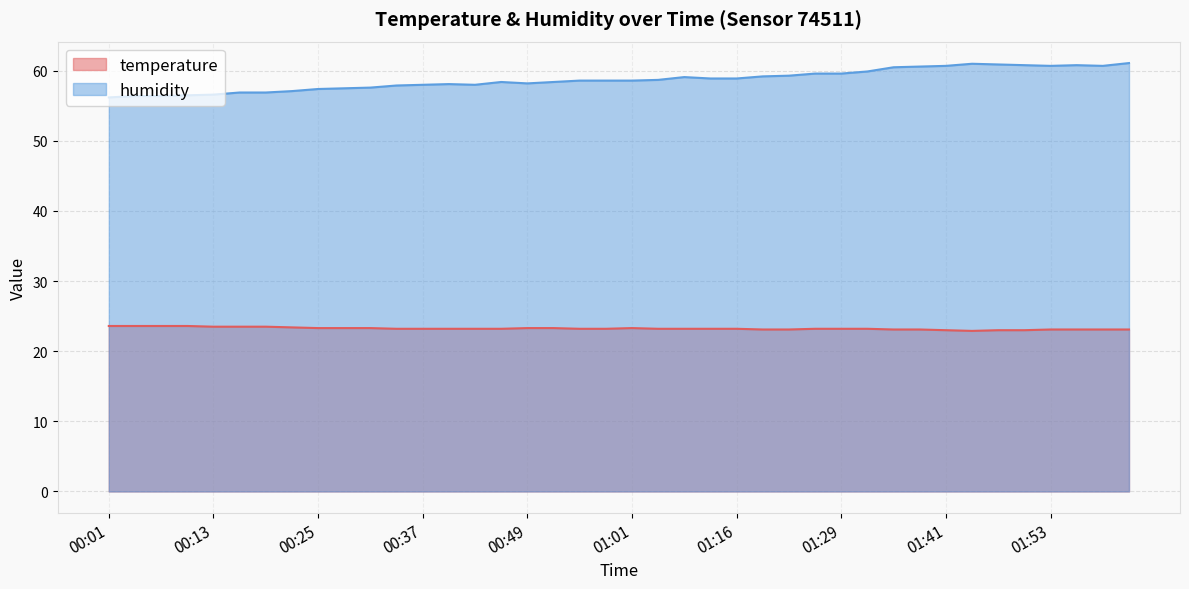

What are all the series names shown in the legend?

temperature, humidity